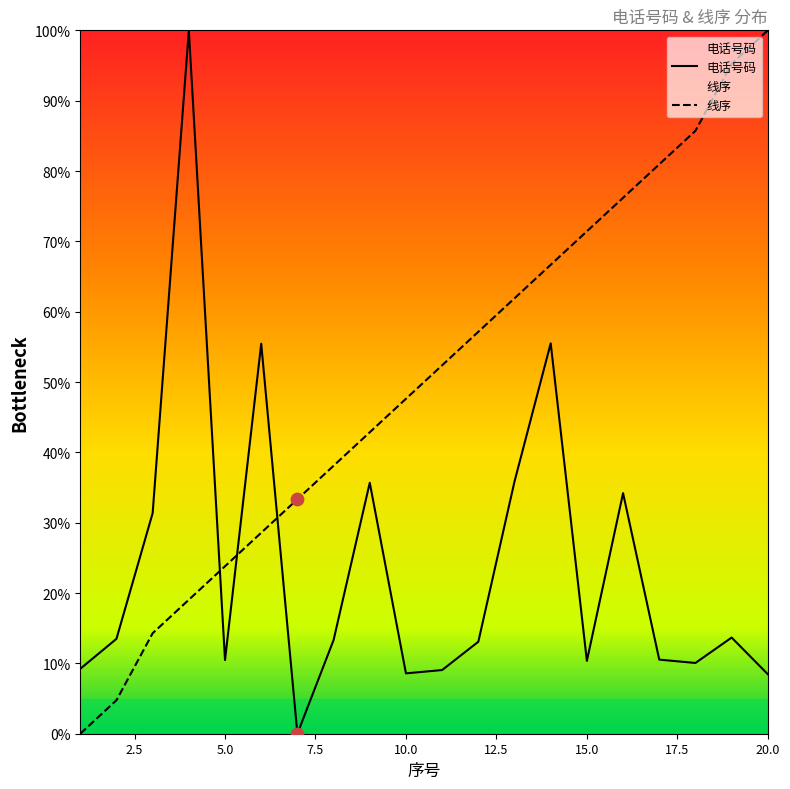

What is the total value across all series at 9?

78.5